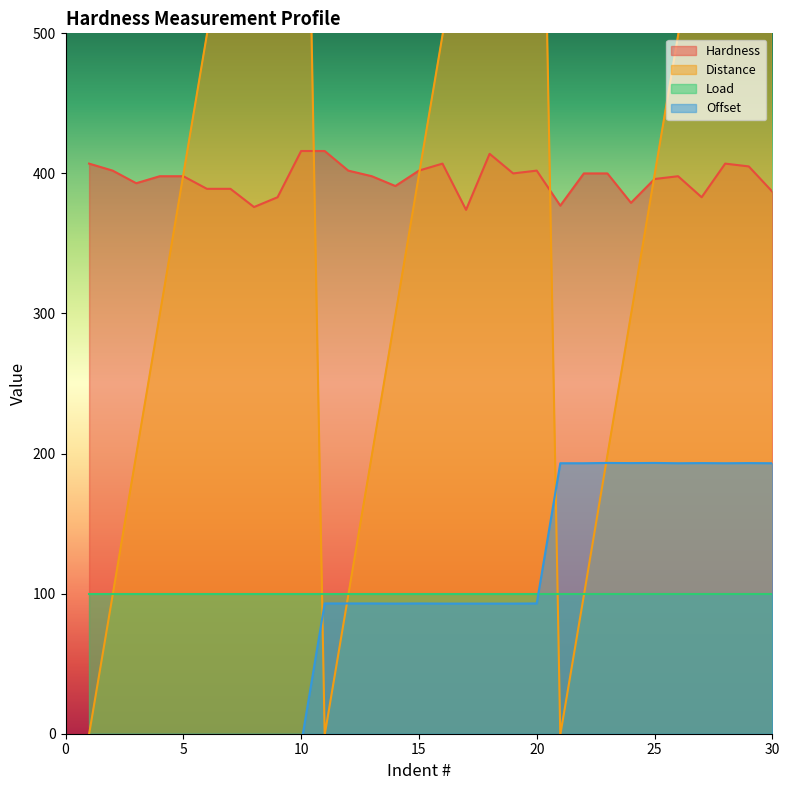

Which category has the lowest value in the Hardness series?

17